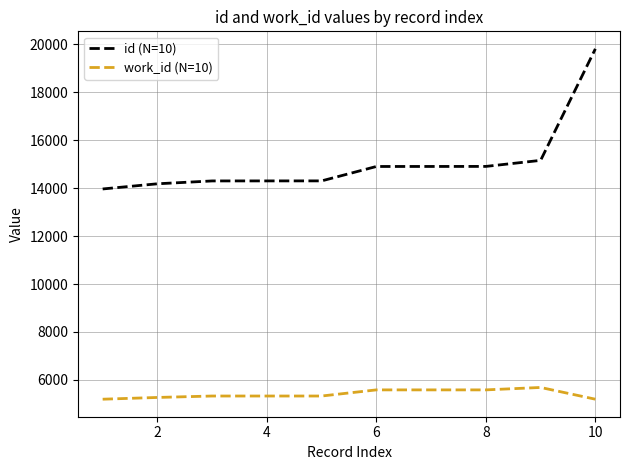

List the series in order of their overall mean, highest first.

id (N=10), work_id (N=10)